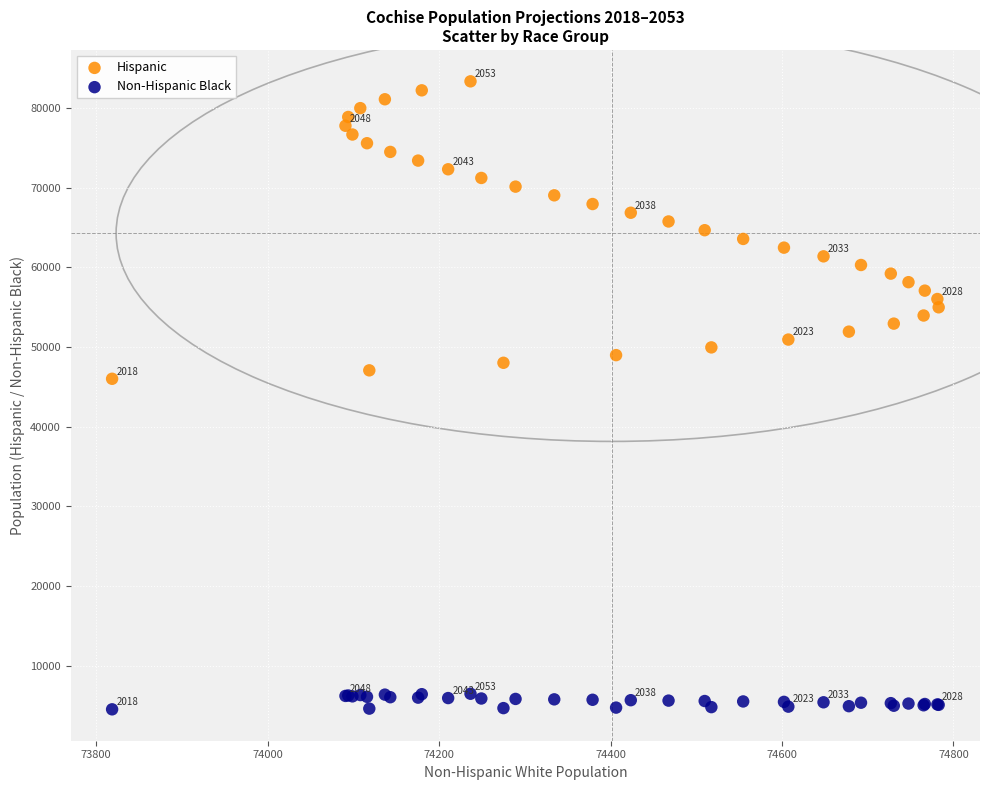

Which series contains the lowest Y value?

Non-Hispanic Black